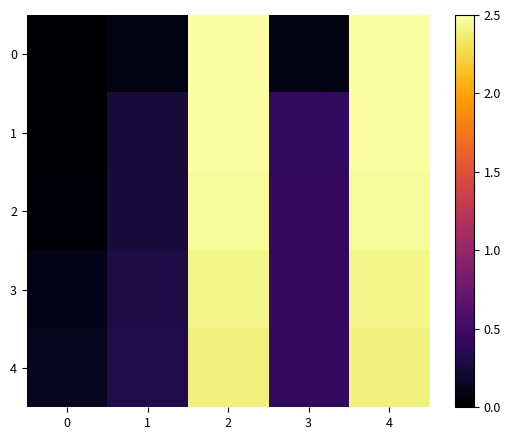

What is the maximum value shown in the chart?

2.5